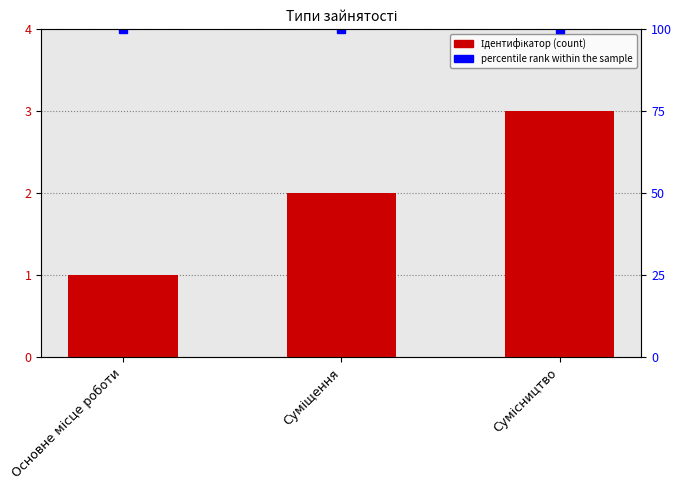

What is the difference between the maximum and minimum values?

2